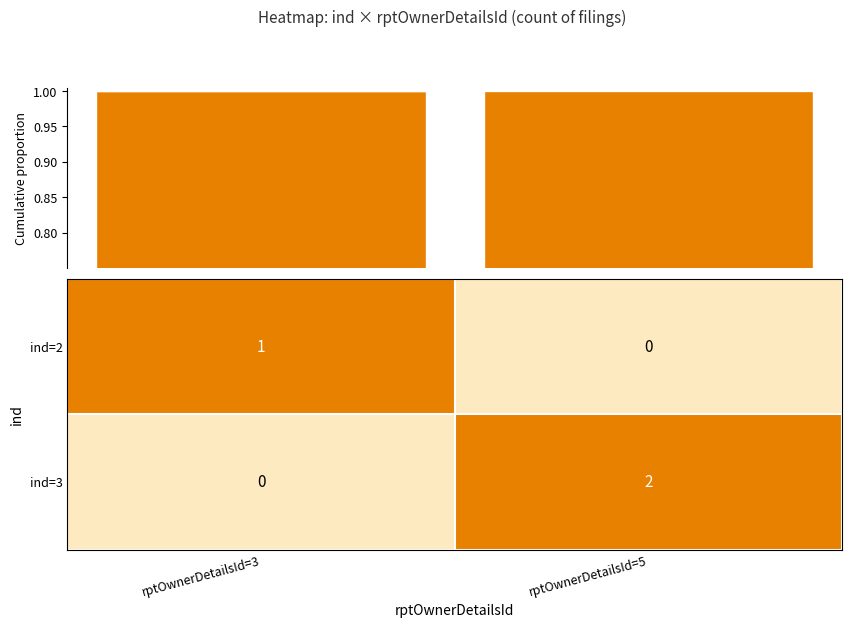

The ind=3 series shows 2 at rptOwnerDetailsId=5. True or false?

True